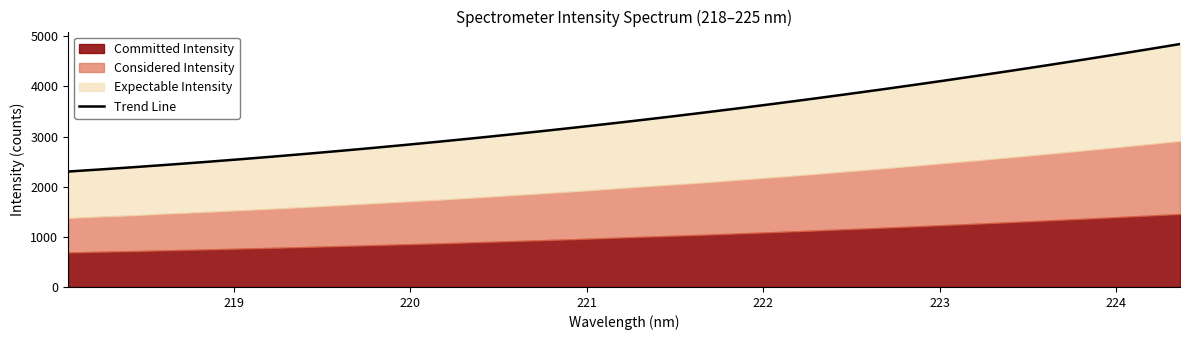

True or false: the data has more than 2 interior local peaks.

False